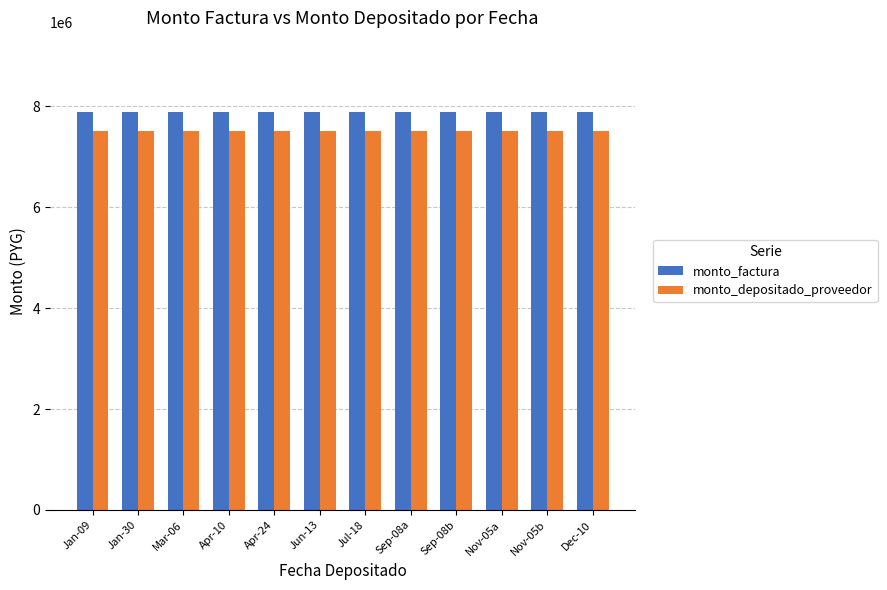

What is the difference between the highest and lowest values at Jan-09?

386754